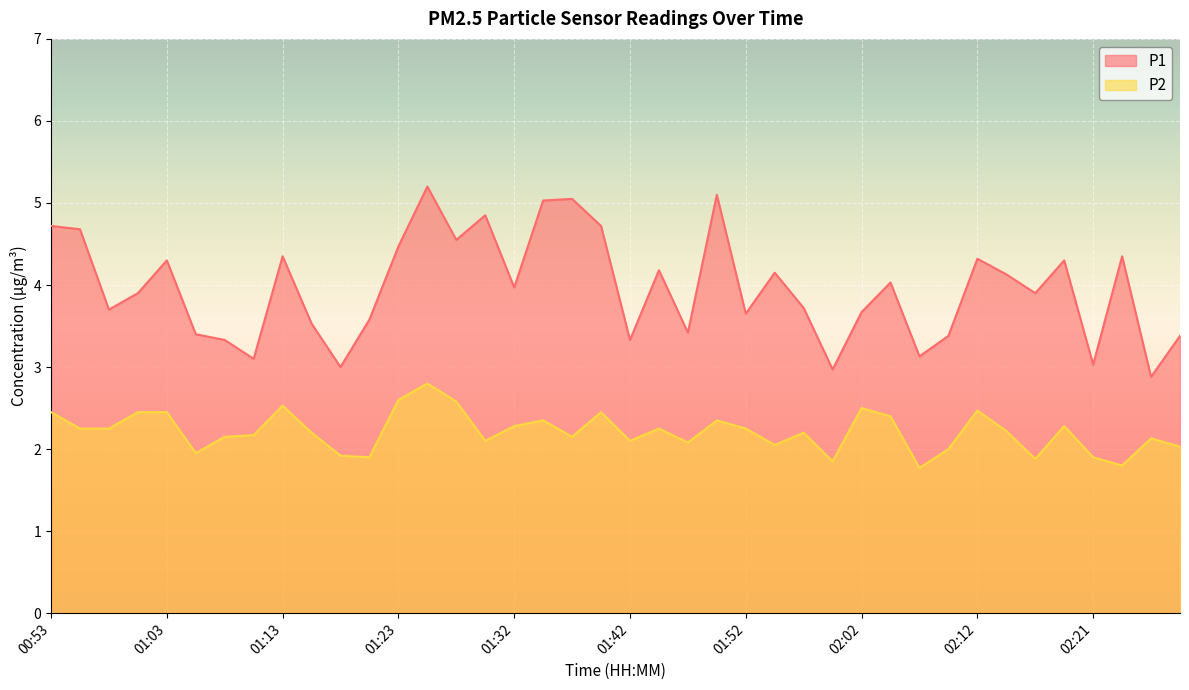

What are all the series names shown in the legend?

P1, P2